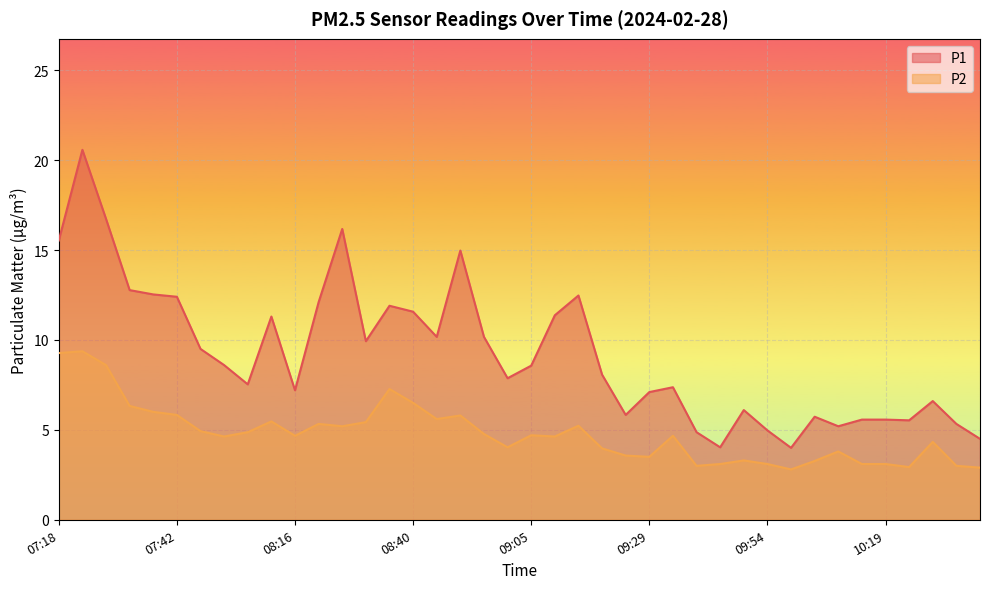

What is the spread (max minus min) of values at 09:00?

3.8